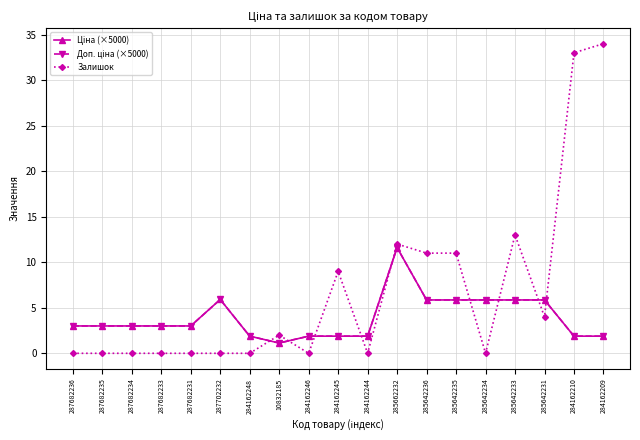

Reading left to right, list all the values displayed in this chart.

Ціна (×5000): 3.0	3.0	3.0	3.0	3.0	5.9	1.9	1.1	1.9	1.9	1.9	11.6	5.9	5.9	5.9	5.9	5.9	1.9	1.9
Доп. ціна (×5000): 3.0	3.0	3.0	3.0	3.0	5.9	1.9	1.1	1.9	1.9	1.9	11.6	5.9	5.9	5.9	5.9	5.9	1.9	1.9
Залишок: 0.0	0.0	0.0	0.0	0.0	0.0	0.0	2.0	0.0	9.0	0.0	12.0	11.0	11.0	0.0	13.0	4.0	33.0	34.0